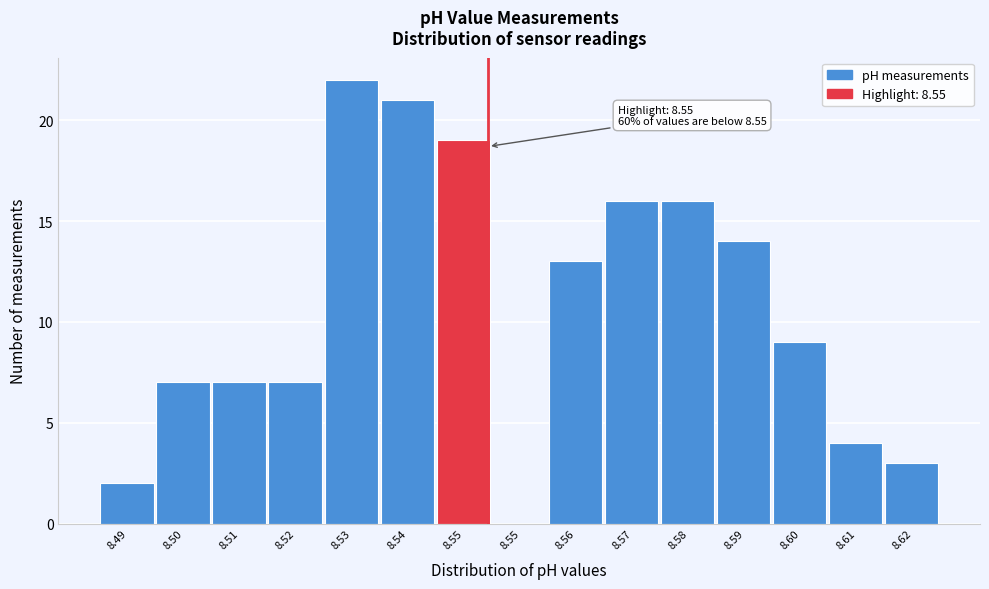

How many positive values are there?

14